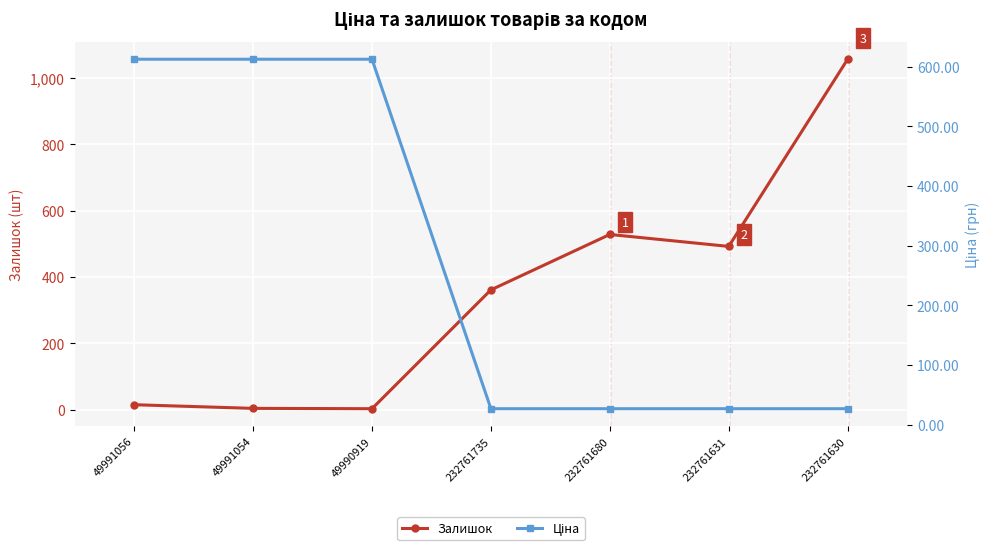

Reading left to right, extract all data points from this chart.

Залишок: 15.0	4.0	3.0	361.0	528.0	492.0	1056.0
Ціна: 612.6	612.6	612.6	26.7	26.7	26.7	26.7